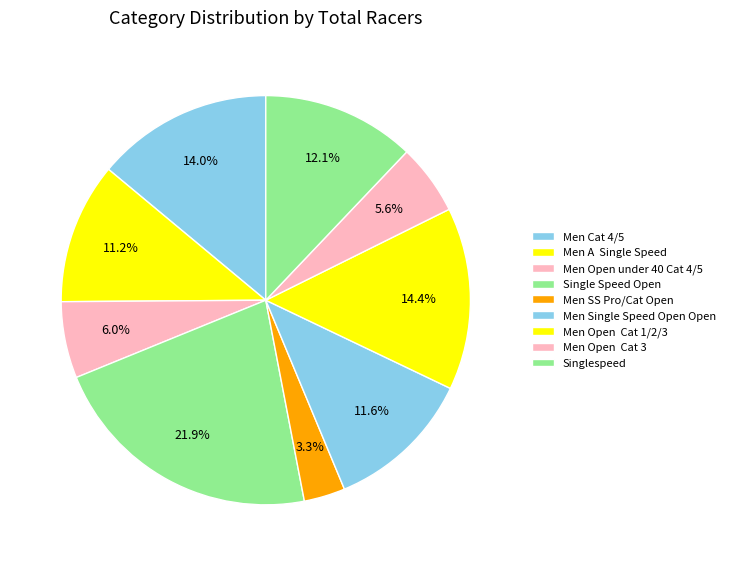

Which category has the smallest portion of the pie?

Men SS Pro/Cat Open